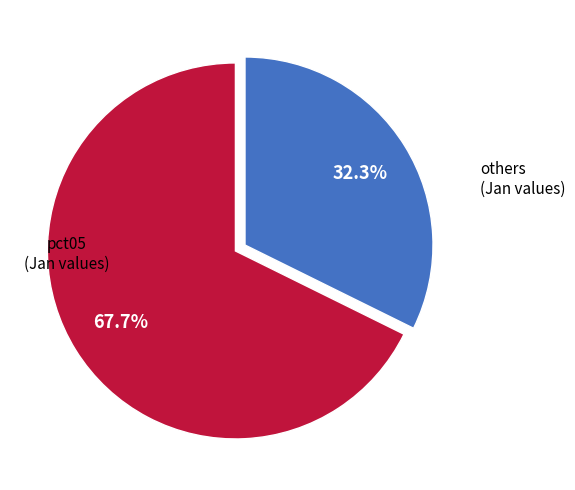

Does any single category account for the majority?

Yes